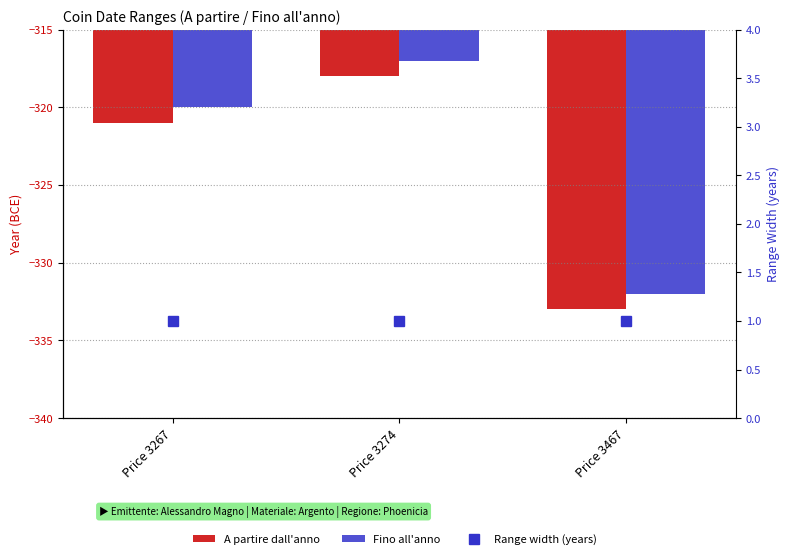

Count the number of categories in the chart.

3